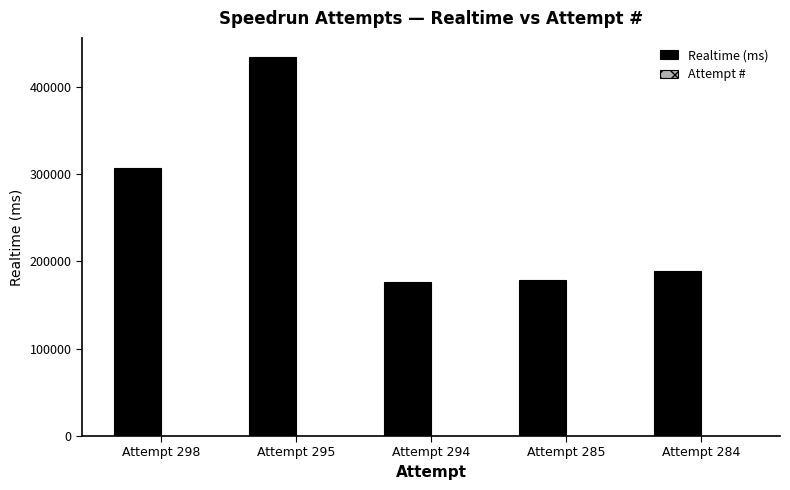

At which category is the sum across all series the highest?

Attempt 295